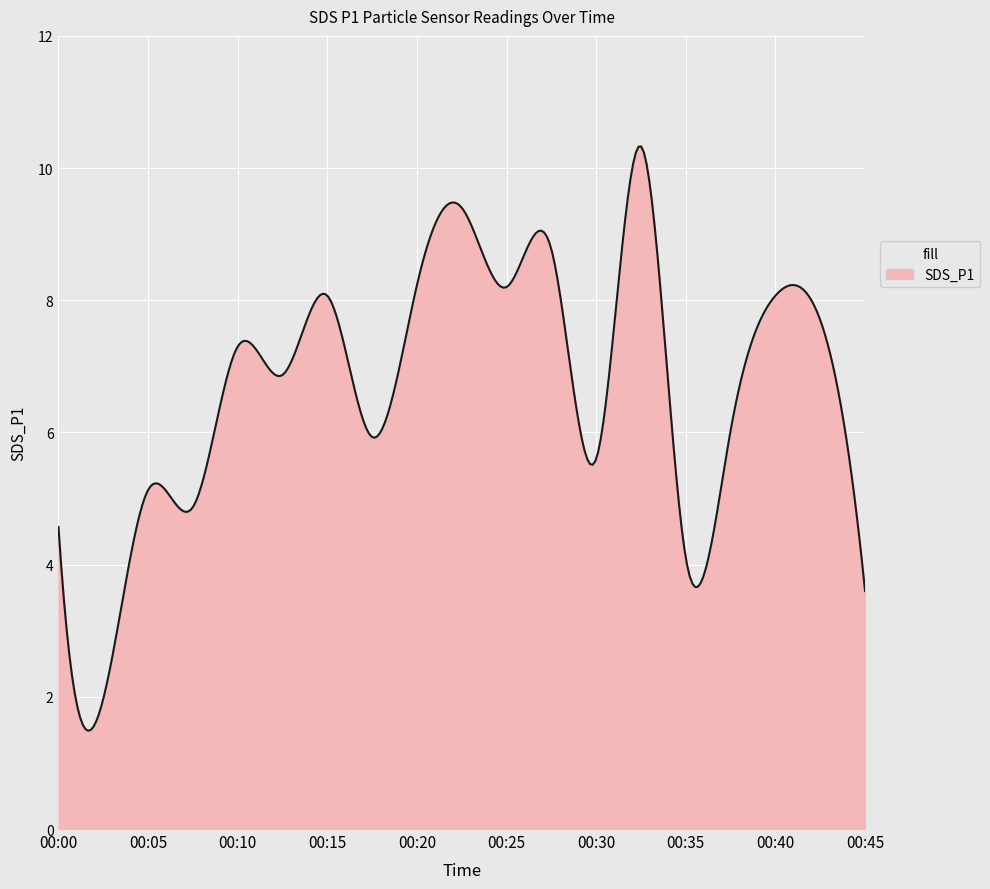

What is the smallest value displayed?

1.5